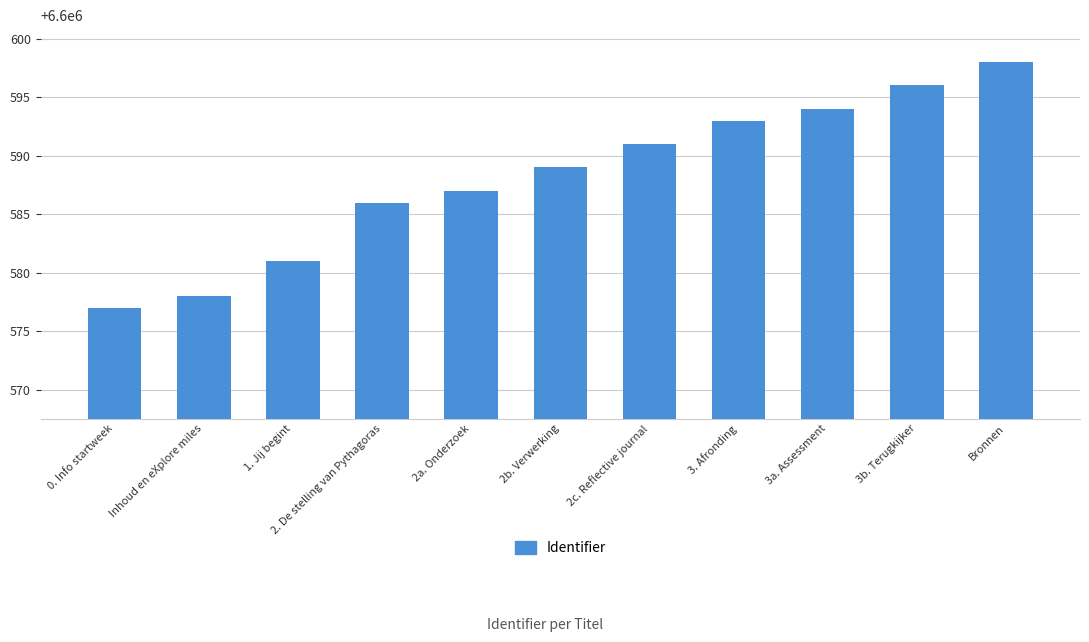

What position from the right is 3b. Terugkijker?

2